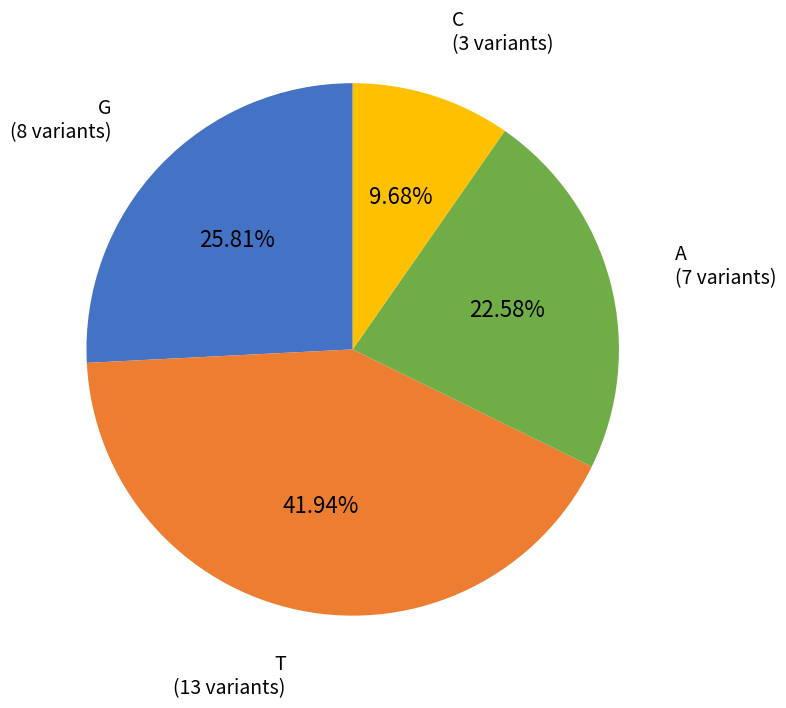

To the nearest percent, what is the difference between the C and A slice percentages?

13%